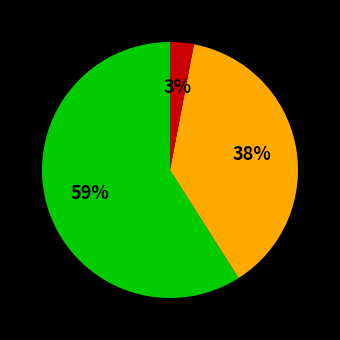

To the nearest percent, what is the average slice percentage?

33%